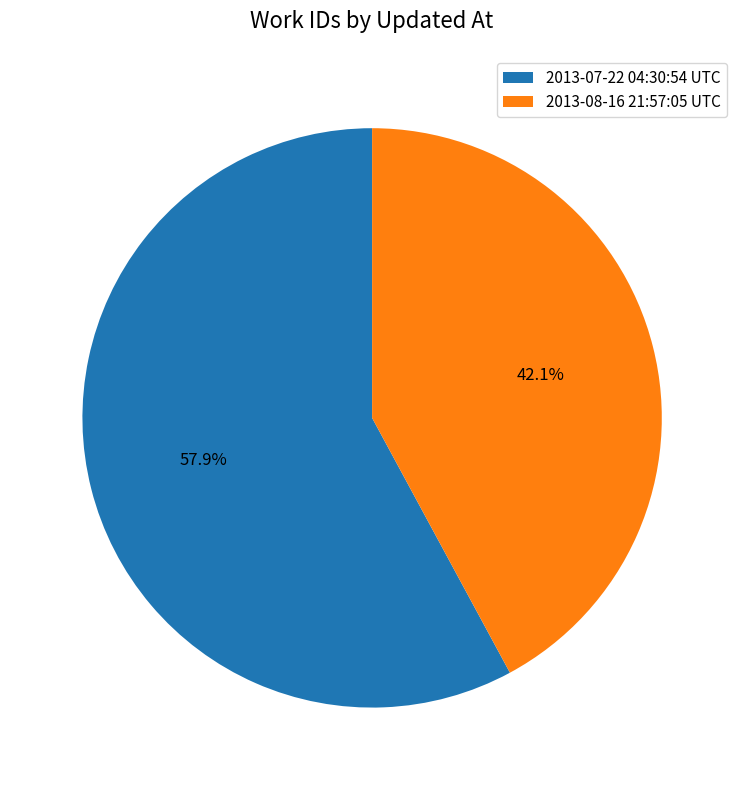

Rank the categories by value from lowest to highest.

2013-08-16 21:57:05 UTC, 2013-07-22 04:30:54 UTC